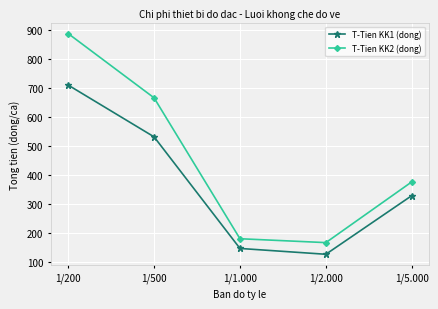

Reading left to right, list all the values displayed in this chart.

T-Tien KK1 (dong): 1/200=710.0	1/500=531.9	1/1.000=148.2	1/2.000=128.1	1/5.000=329.7
T-Tien KK2 (dong): 1/200=887.2	1/500=666.1	1/1.000=181.6	1/2.000=168.2	1/5.000=377.1